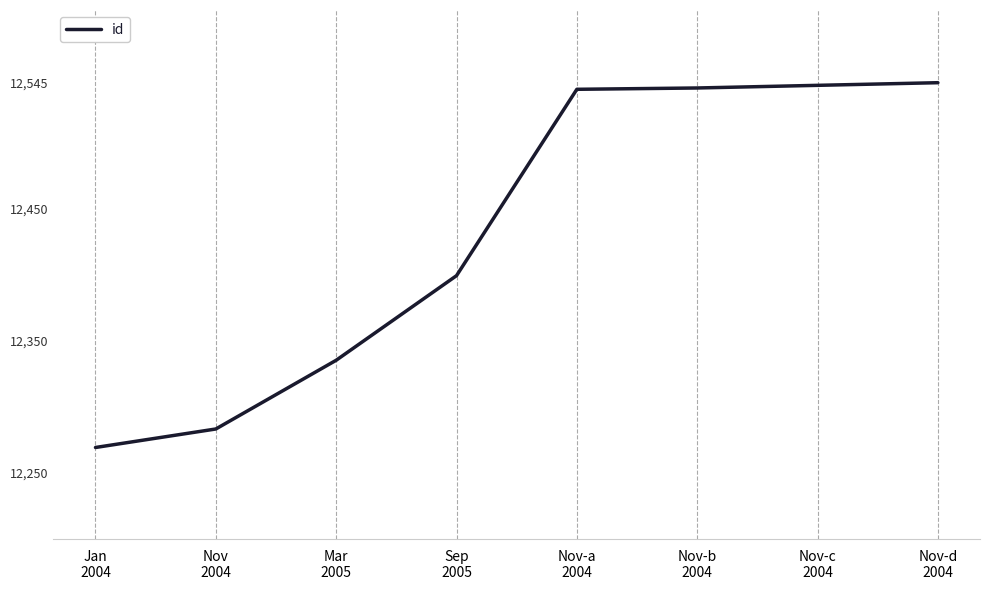

What is the sum of all values?

99455